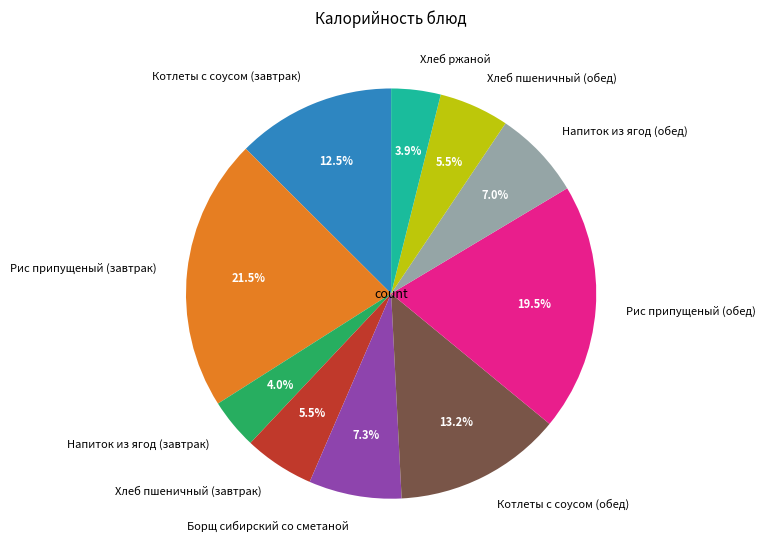

Count the number of slices in the pie.

10